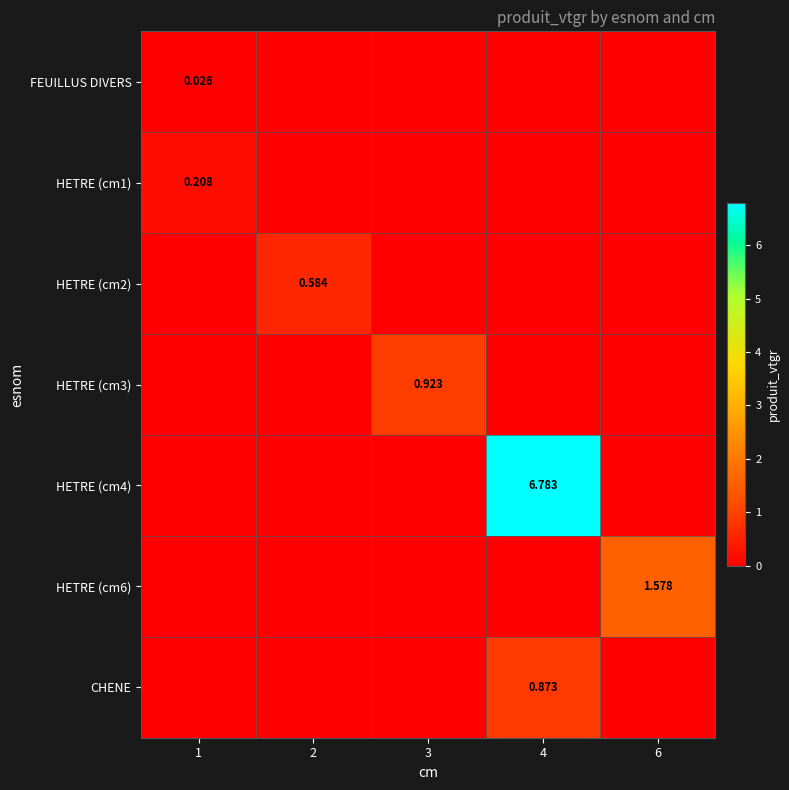

At which category is the sum across all series the highest?

4